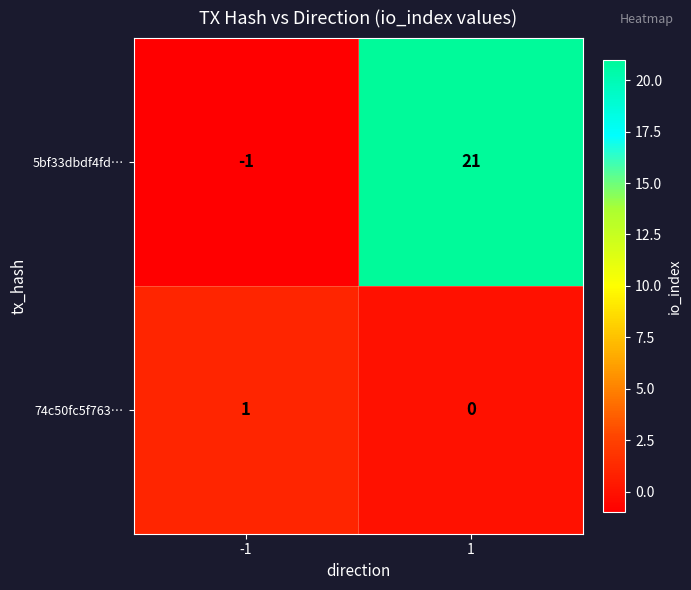

List the series in order of their peak value, highest first.

5bf33dbdf4fd…, 74c50fc5f763…